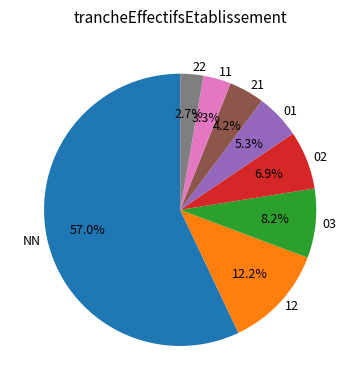

Is there a majority slice in this chart?

Yes